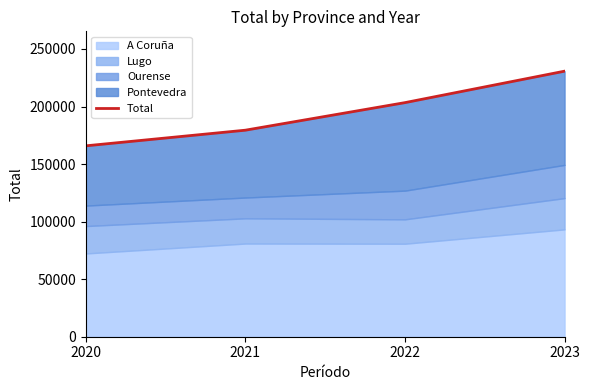

The chart shows a value of 179454 at 2021. True or false?

True